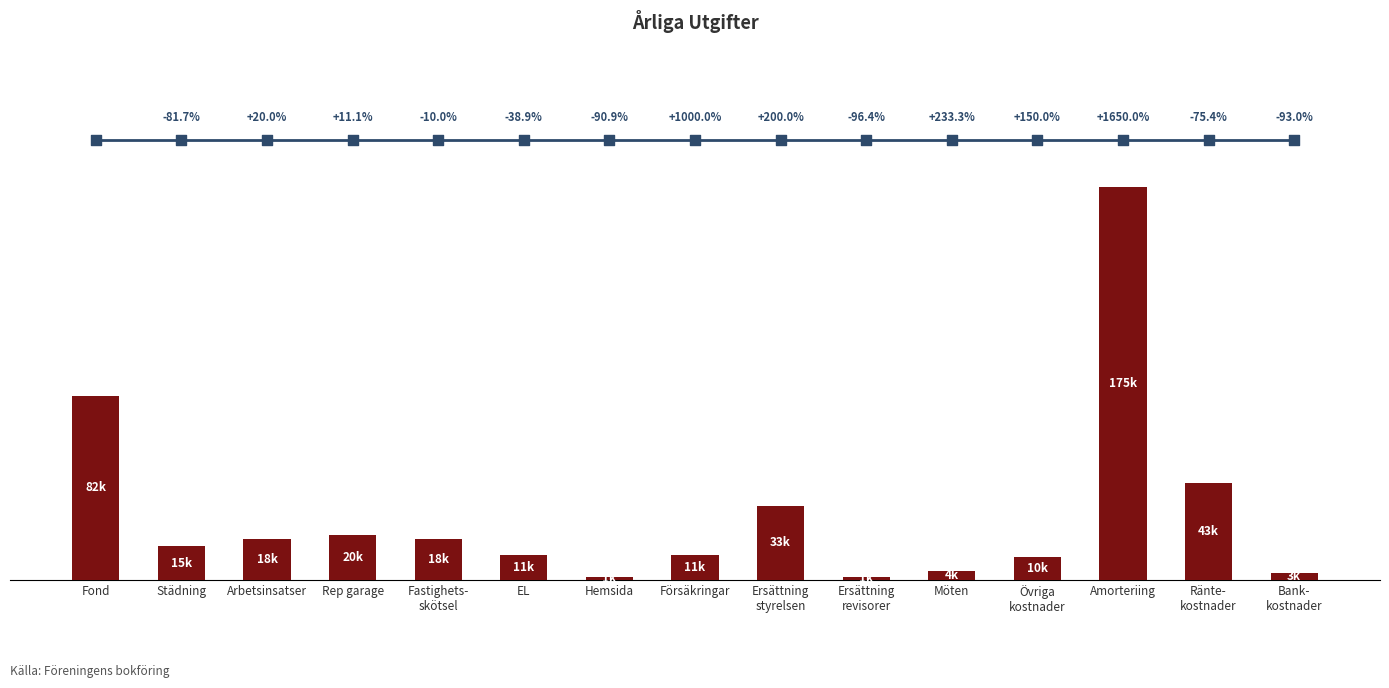

Approximately how many times larger is the value at Fond compared to Rep garage?

4.1